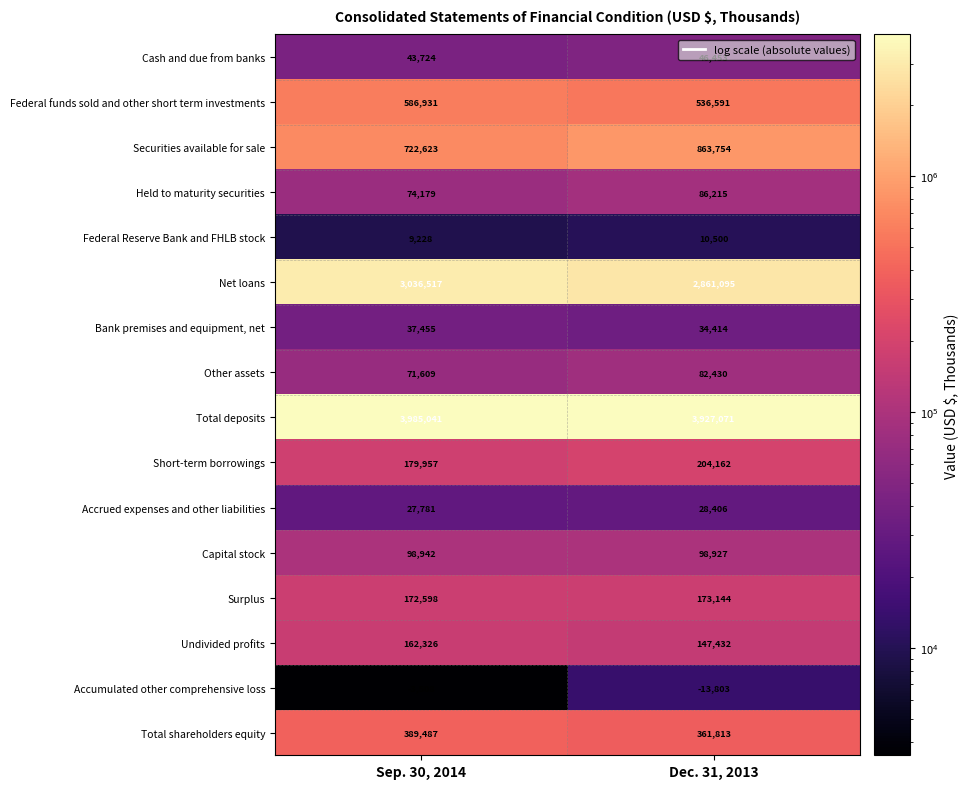

What is the greatest value displayed?

3985041